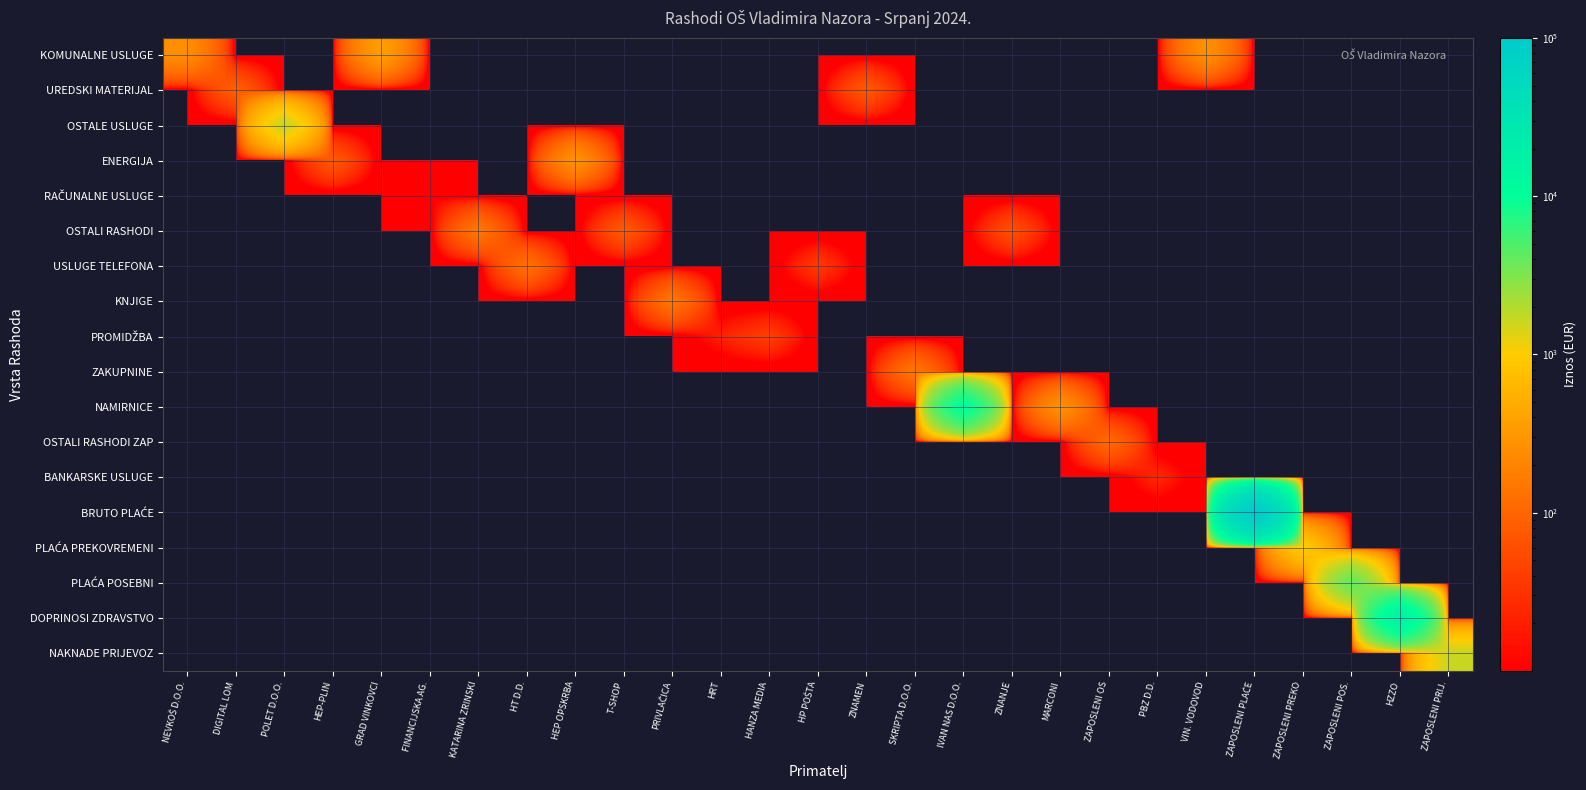

List the series in order of their peak value, lowest first.

RAČUNALNE USLUGE, BANKARSKE USLUGE, PROMIDŽBA, UREDSKI MATERIJAL, OSTALI RASHODI ZAP, USLUGE TELEFONA, KNJIGE, ZAKUPNINE, OSTALI RASHODI, ENERGIJA, KOMUNALNE USLUGE, PLAĆA PREKOVREMENI, NAKNADE PRIJEVOZ, OSTALE USLUGE, PLAĆA POSEBNI, NAMIRNICE, DOPRINOSI ZDRAVSTVO, BRUTO PLAĆE